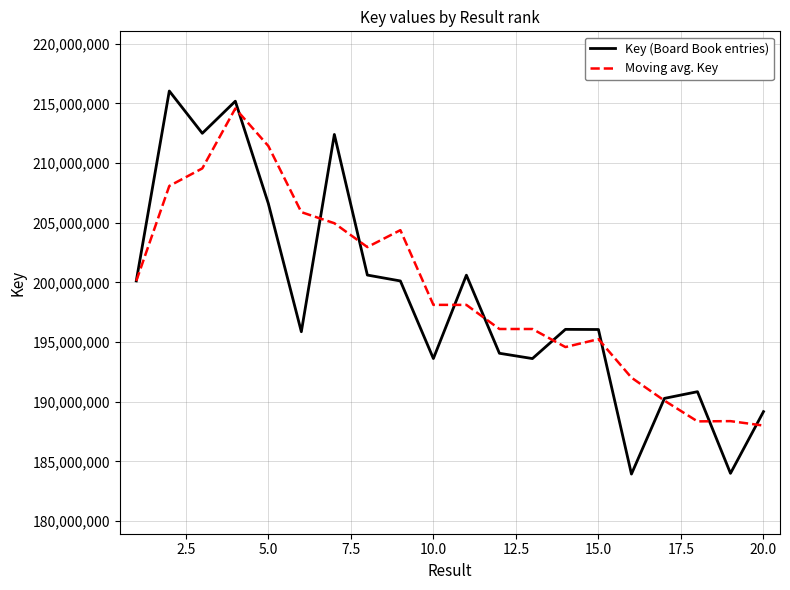

How many series are shown in this chart?

2